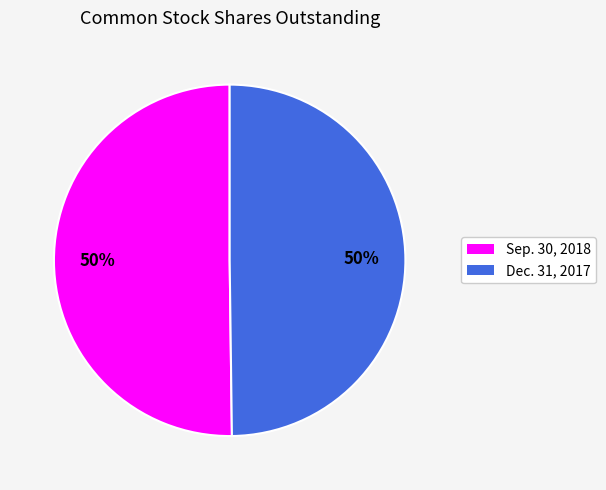

Combined, do Dec. 31, 2017 and Sep. 30, 2018 account for over 50%?

Yes